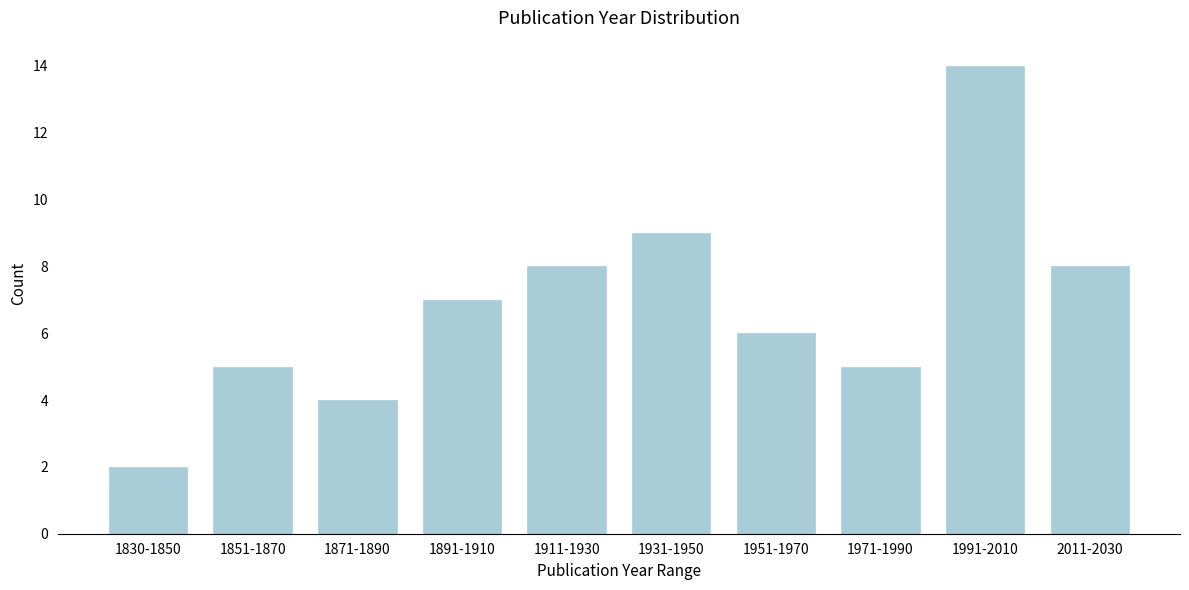

Reading right to left, what are all the values shown in this chart?

8	14	5	6	9	8	7	4	5	2